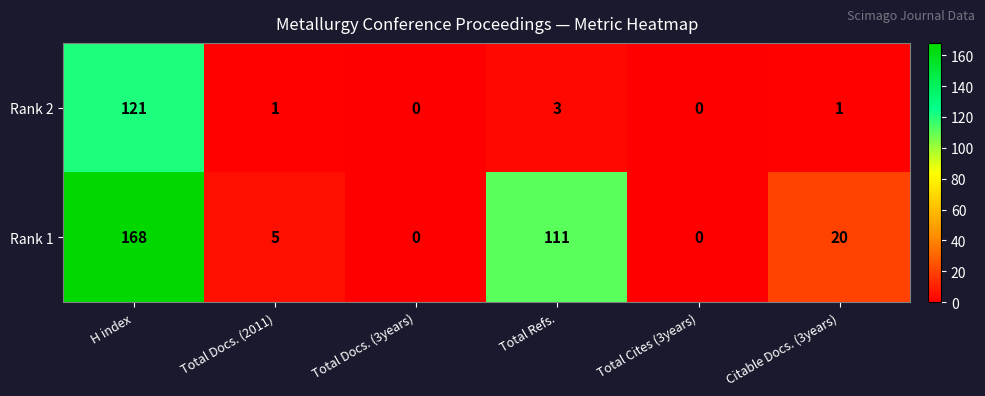

At which category does the chart reach its peak across all series?

H index